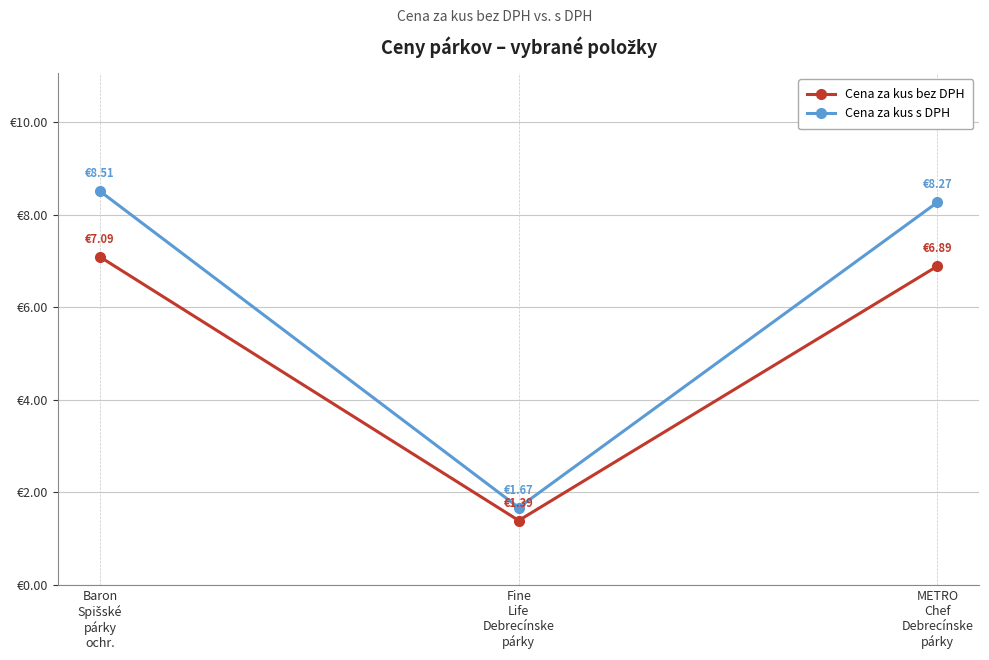

Reading left to right, transcribe all the data shown in this chart.

Cena za kus bez DPH: Baron
Spišské
párky
ochr.=7.1	Fine
Life
Debrecínske
párky=1.4	METRO
Chef
Debrecínske
párky=6.9
Cena za kus s DPH: Baron
Spišské
párky
ochr.=8.5	Fine
Life
Debrecínske
párky=1.7	METRO
Chef
Debrecínske
párky=8.3